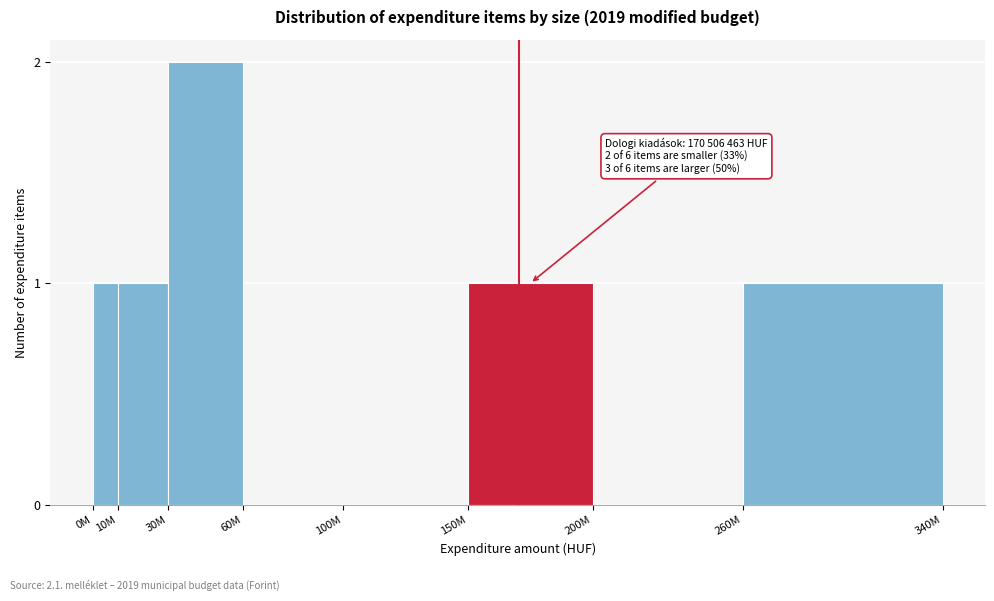

Reading right to left, what are all the values shown in this chart?

260M=1	200M=0	150M=1	100M=0	60M=0	30M=2	10M=1	0M=1